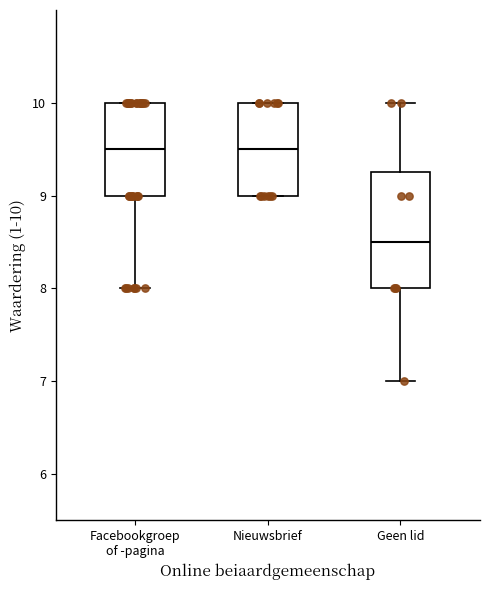

Which box's median line is the lowest?

Geen lid